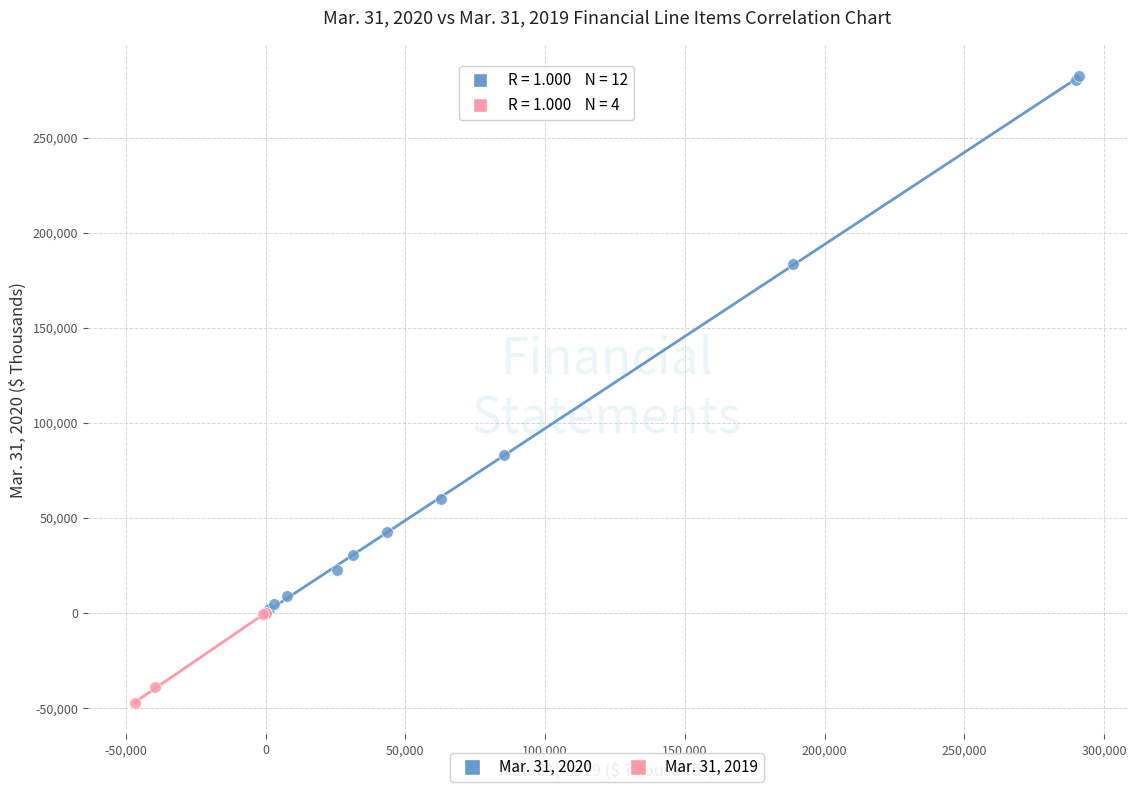

Which series has the largest Y range (max minus min)?

Mar. 31, 2020